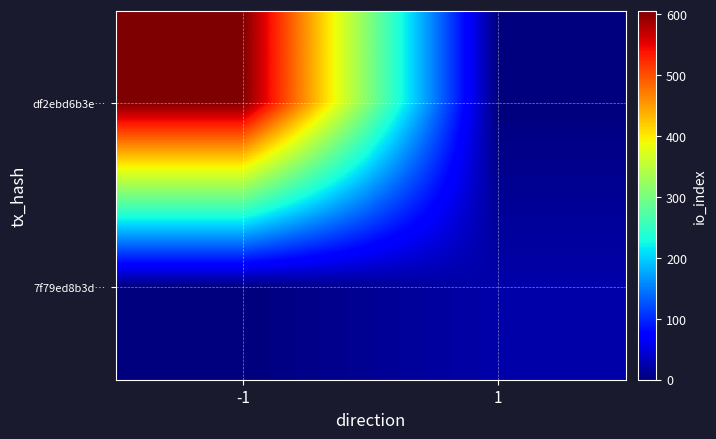

List the series in order of their peak value, highest first.

df2ebd6b3e…, 7f79ed8b3d…